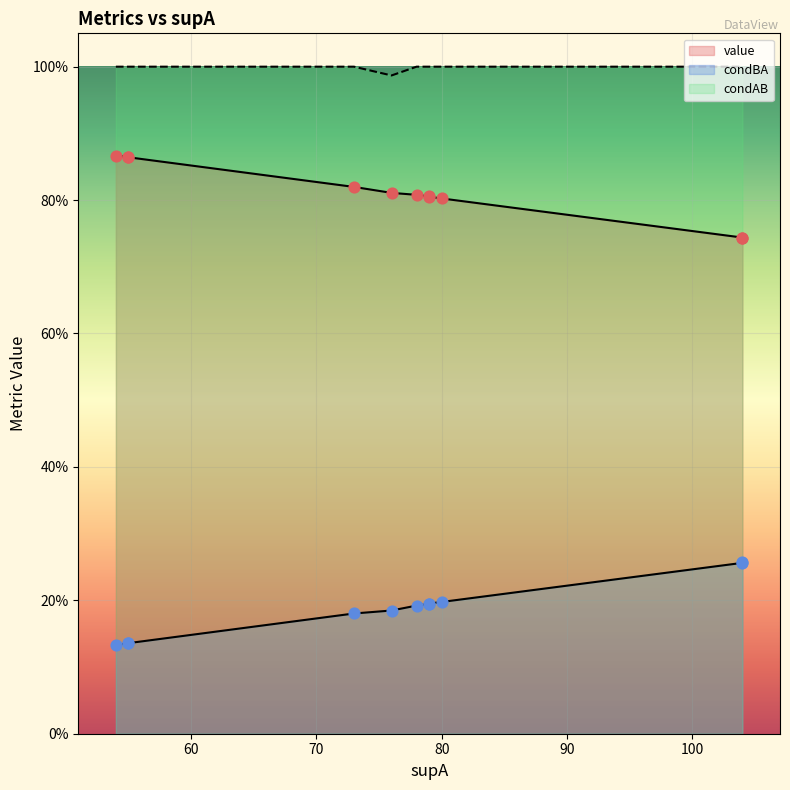

Is the value of condAB at 80 greater than the value of condBA at 104?

Yes